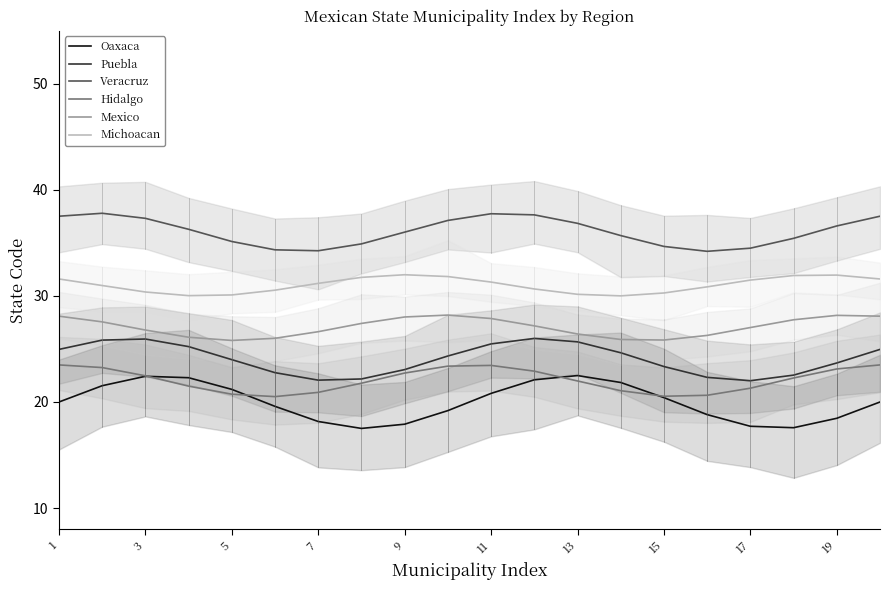

The value of Hidalgo at 19 is 31.2. True or false?

False